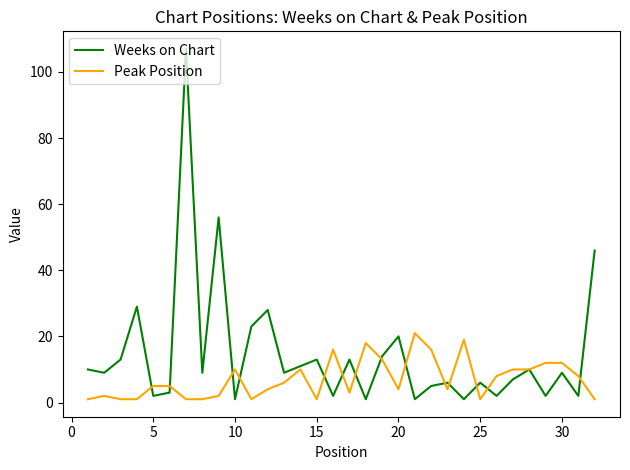

List the series in order of their overall mean, highest first.

Weeks on Chart, Peak Position